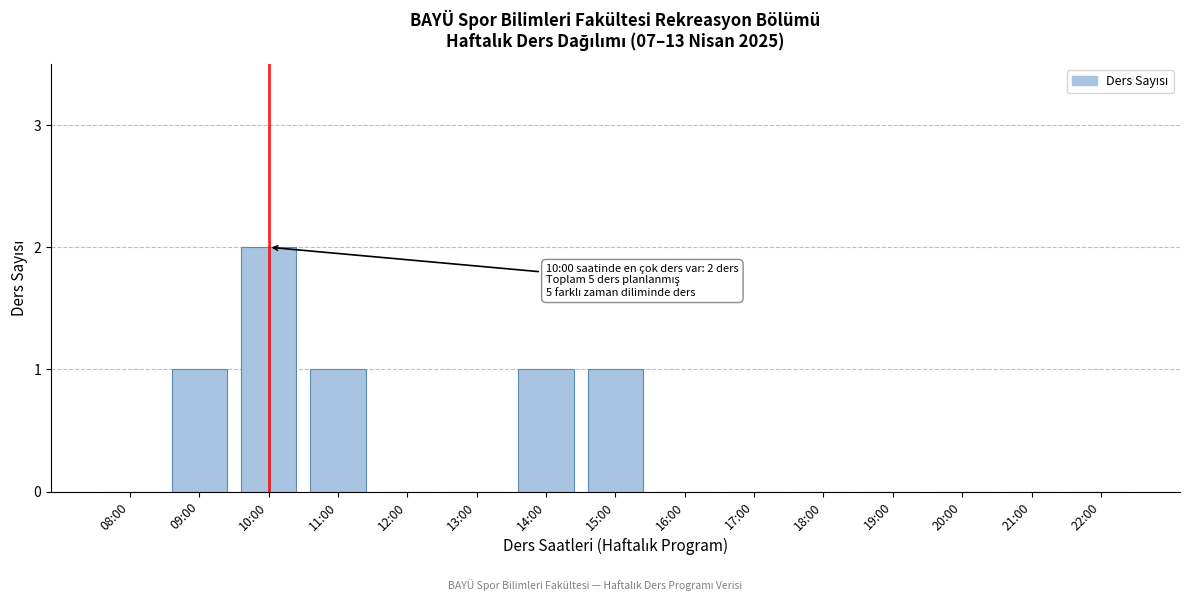

Reading left to right, transcribe all the data shown in this chart.

08:00=0	09:00=1	10:00=2	11:00=1	12:00=0	13:00=0	14:00=1	15:00=1	16:00=0	17:00=0	18:00=0	19:00=0	20:00=0	21:00=0	22:00=0